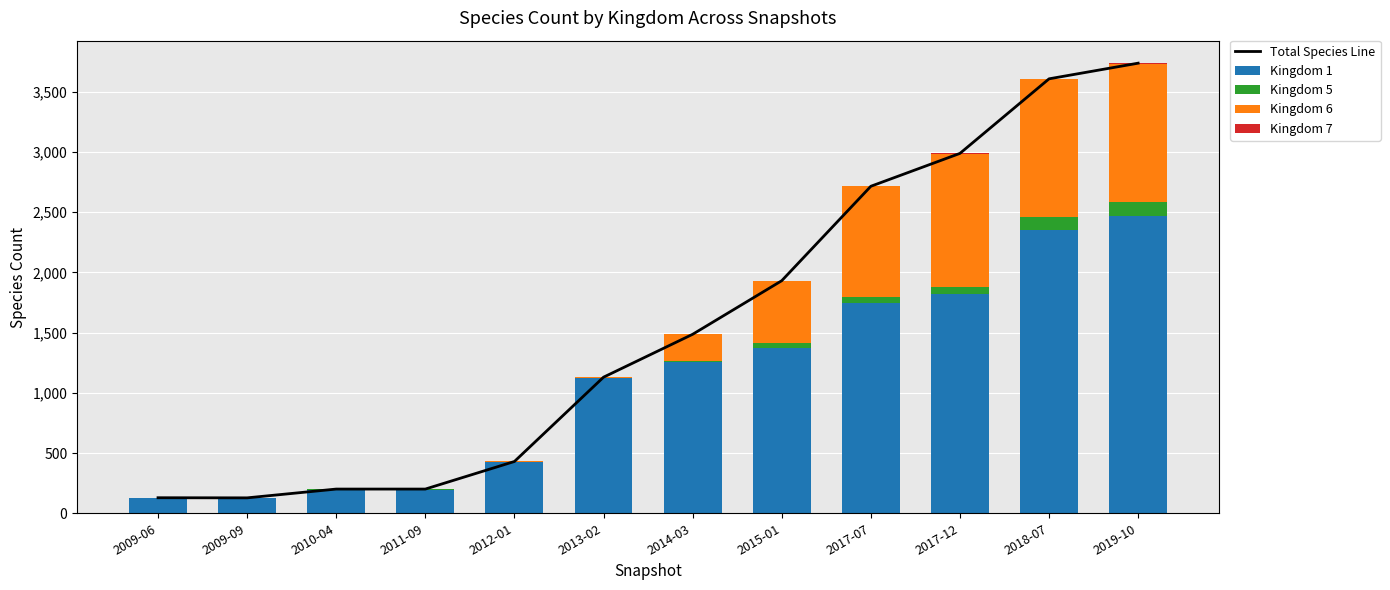

At which label is Kingdom 5 closest to 57?

2017-12